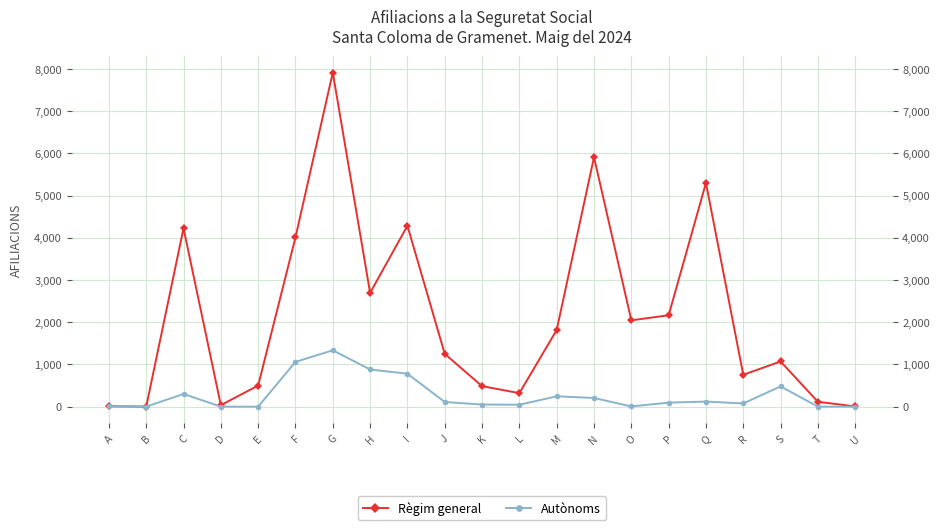

What is the greatest value displayed?

7915